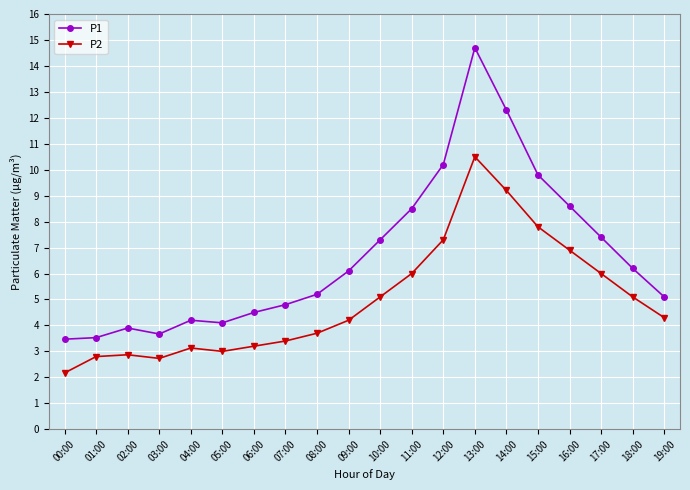

How many data points in P1 are above 6?

10